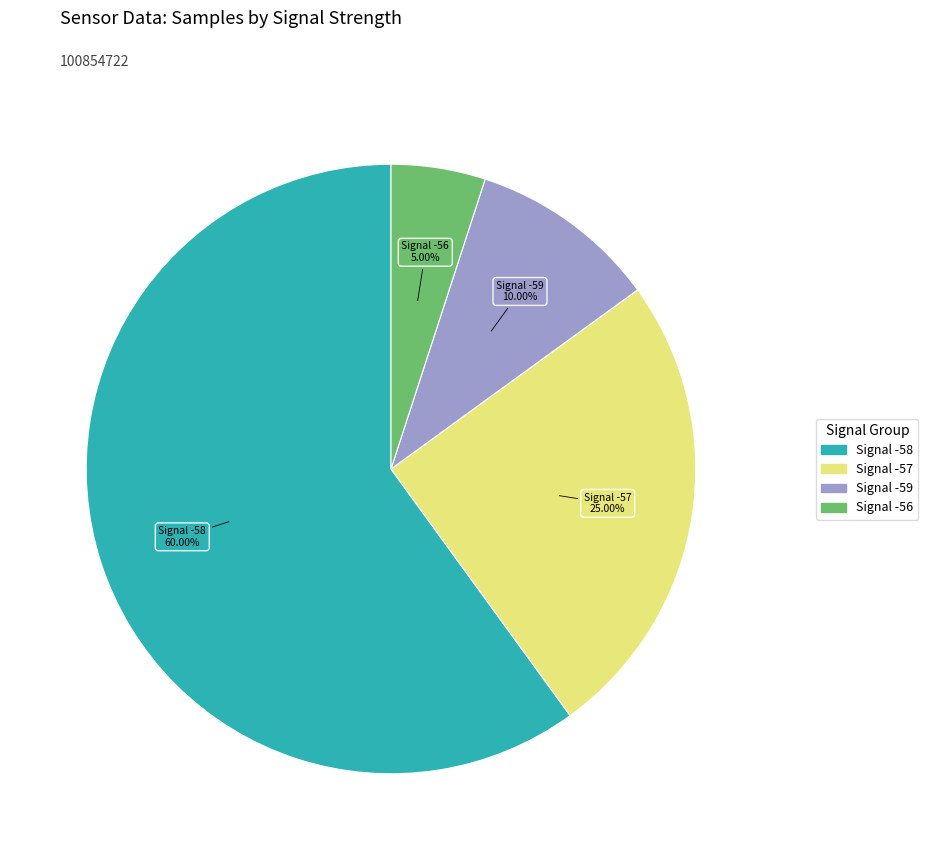

Does any single category account for the majority?

Yes